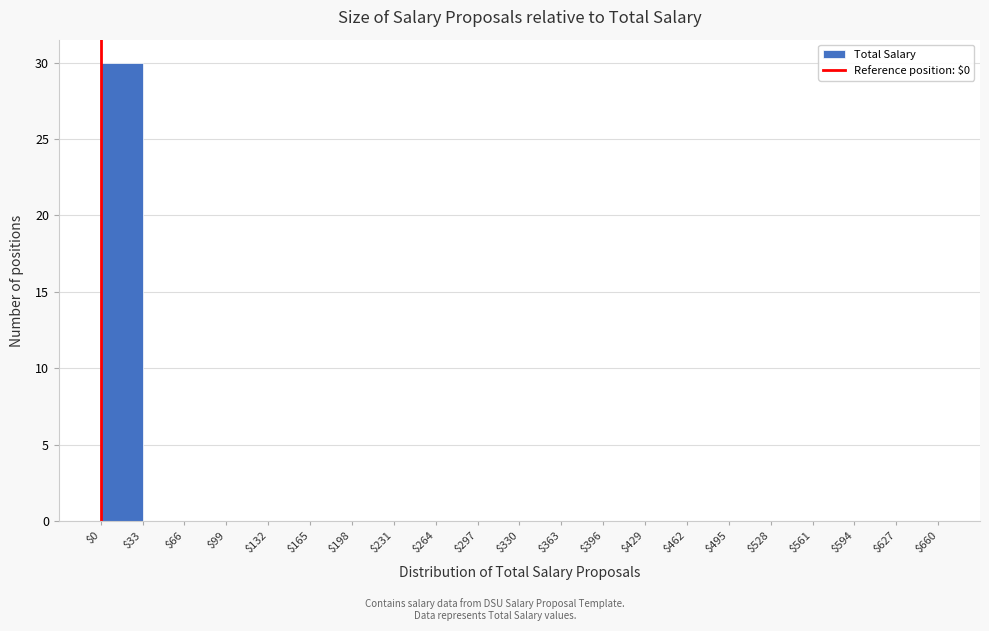

What is the height of the bar covering $0 to $33 on the x-axis? The values are not printed on the chart, so give them approximately, as read against the axis.

30